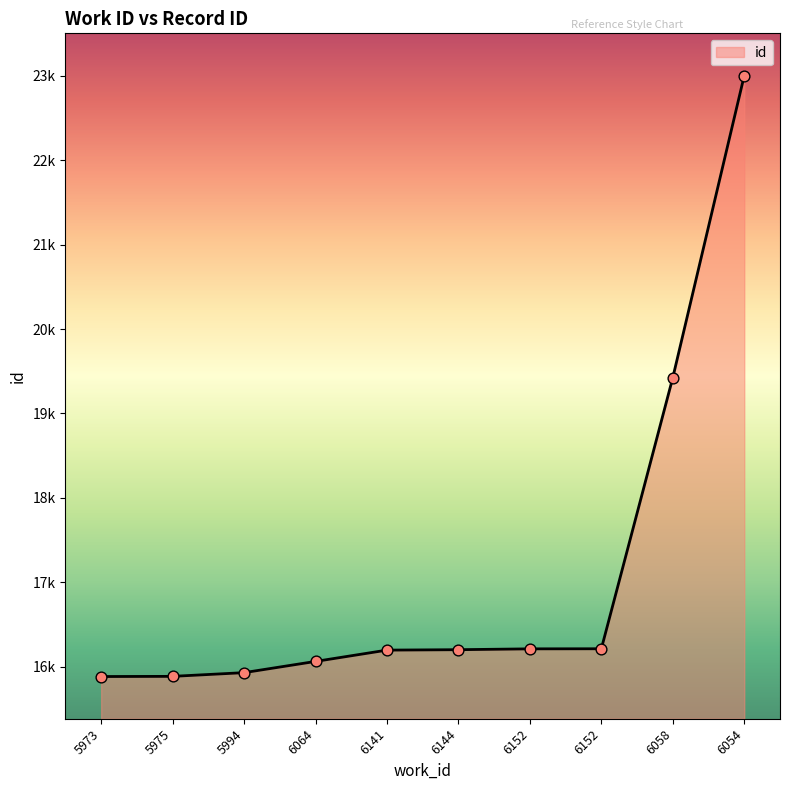

Approximately how many times larger is the value at 6058 compared to 6152?

1.2